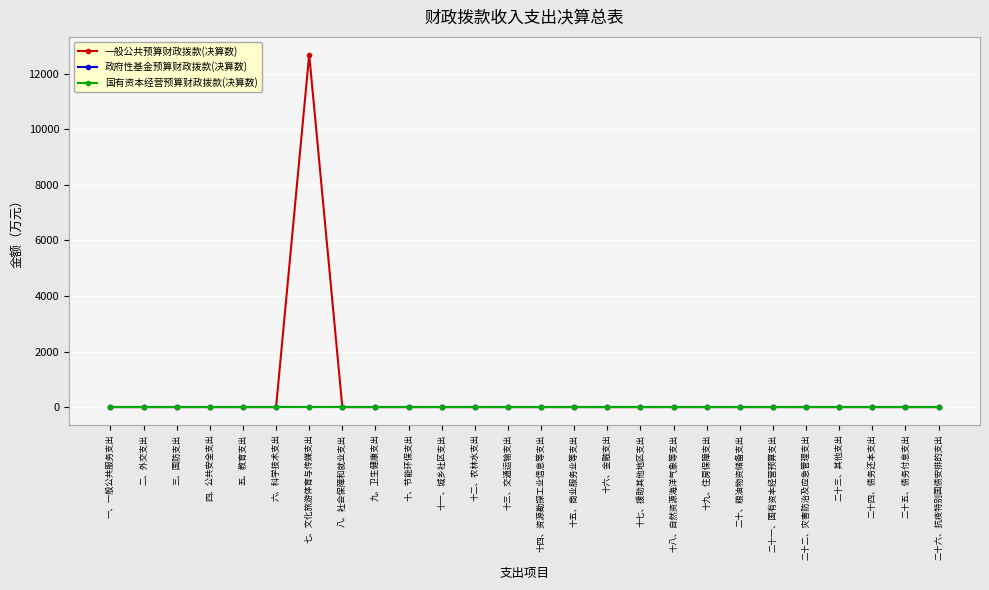

Does the chart have visible grid lines?

Yes